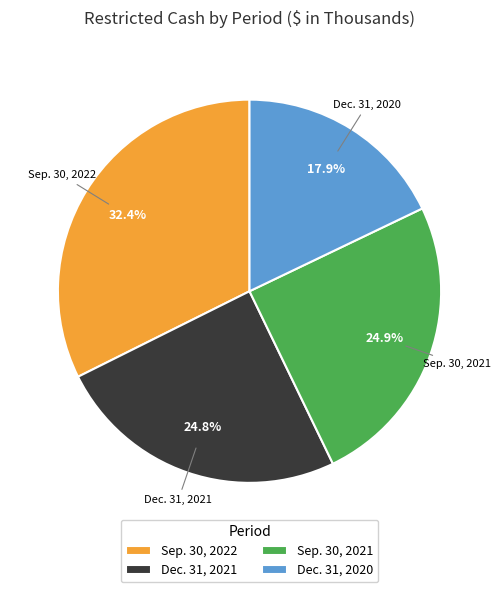

Is there any slice that represents more than half of the pie?

No